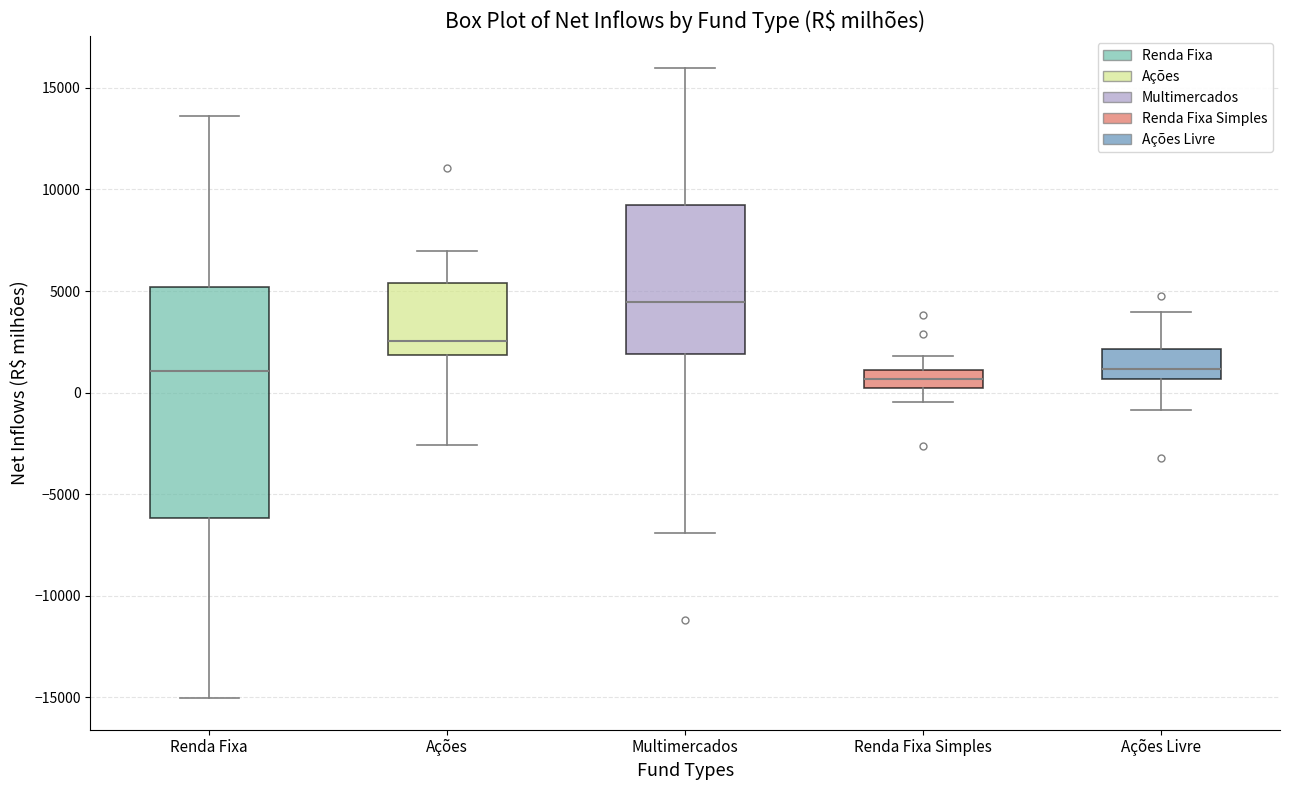

Where is the upper edge of the box for Ações Livre on the y-axis? The values are not printed on the chart, so give them approximately, as read against the axis.

2000